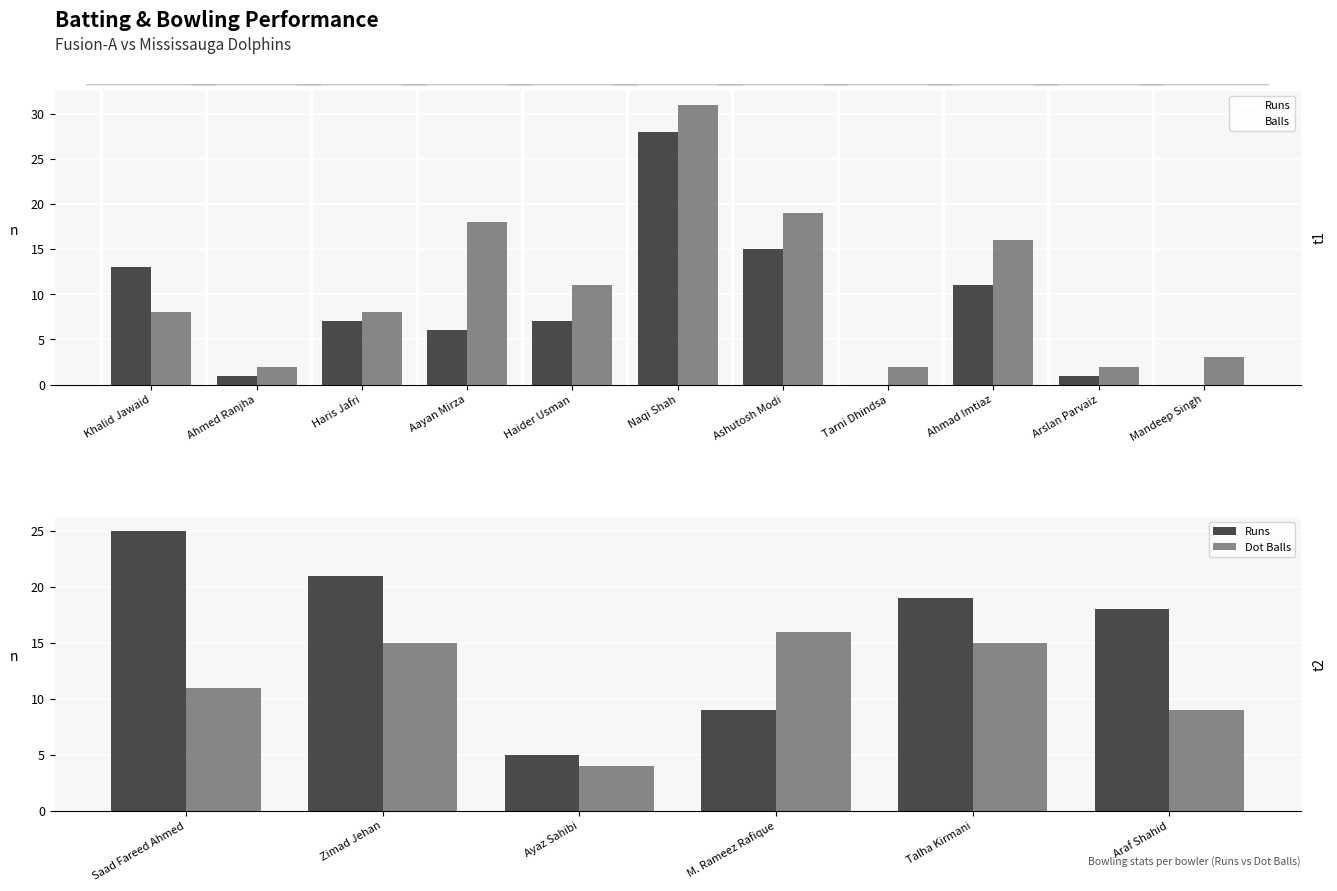

At which label does Runs reach its minimum?

Tarni Dhindsa